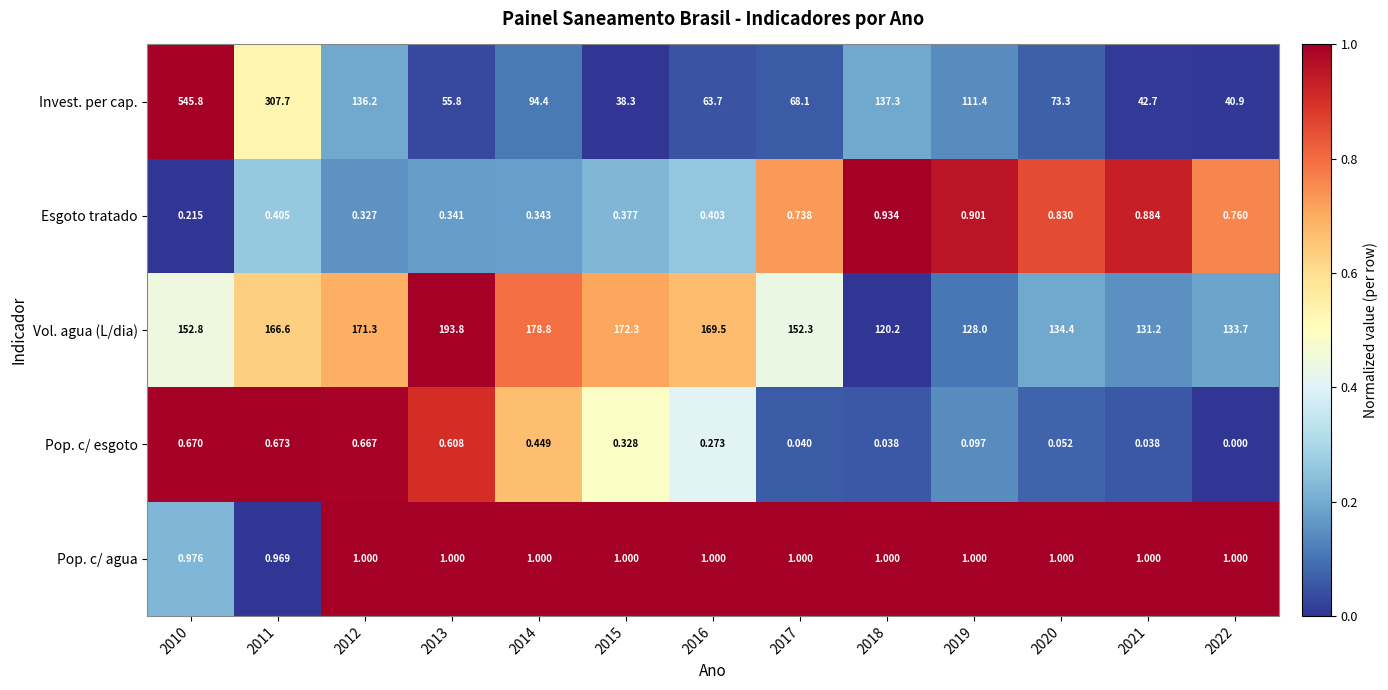

Which series has the widest spread of values?

Invest. per cap.